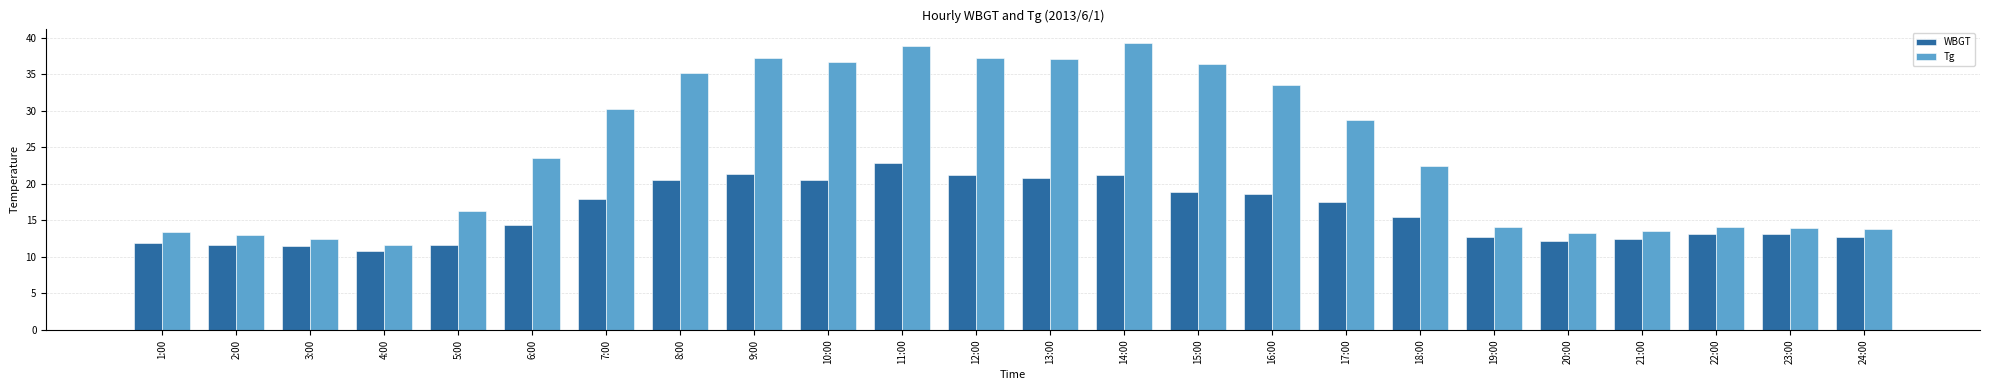

Which category has the highest value in the Tg series?

14:00